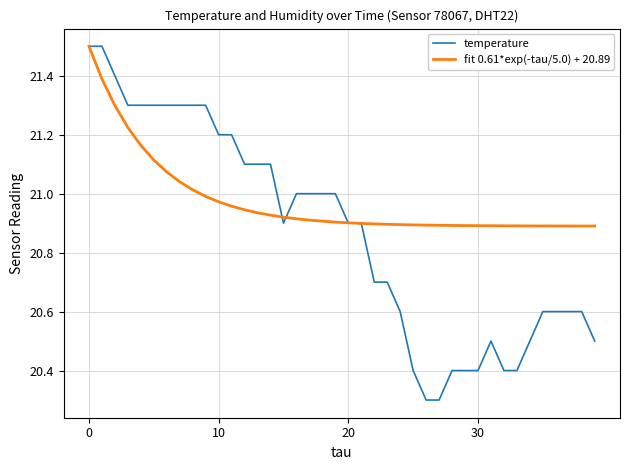

Which series has the largest total across all categories?

fit 0.61*exp(-tau/5.0) + 20.89